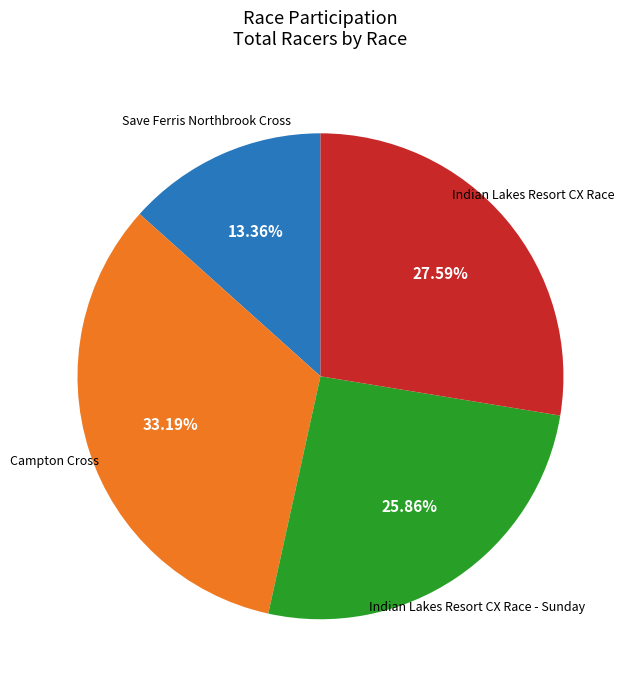

Does any single category account for the majority?

No